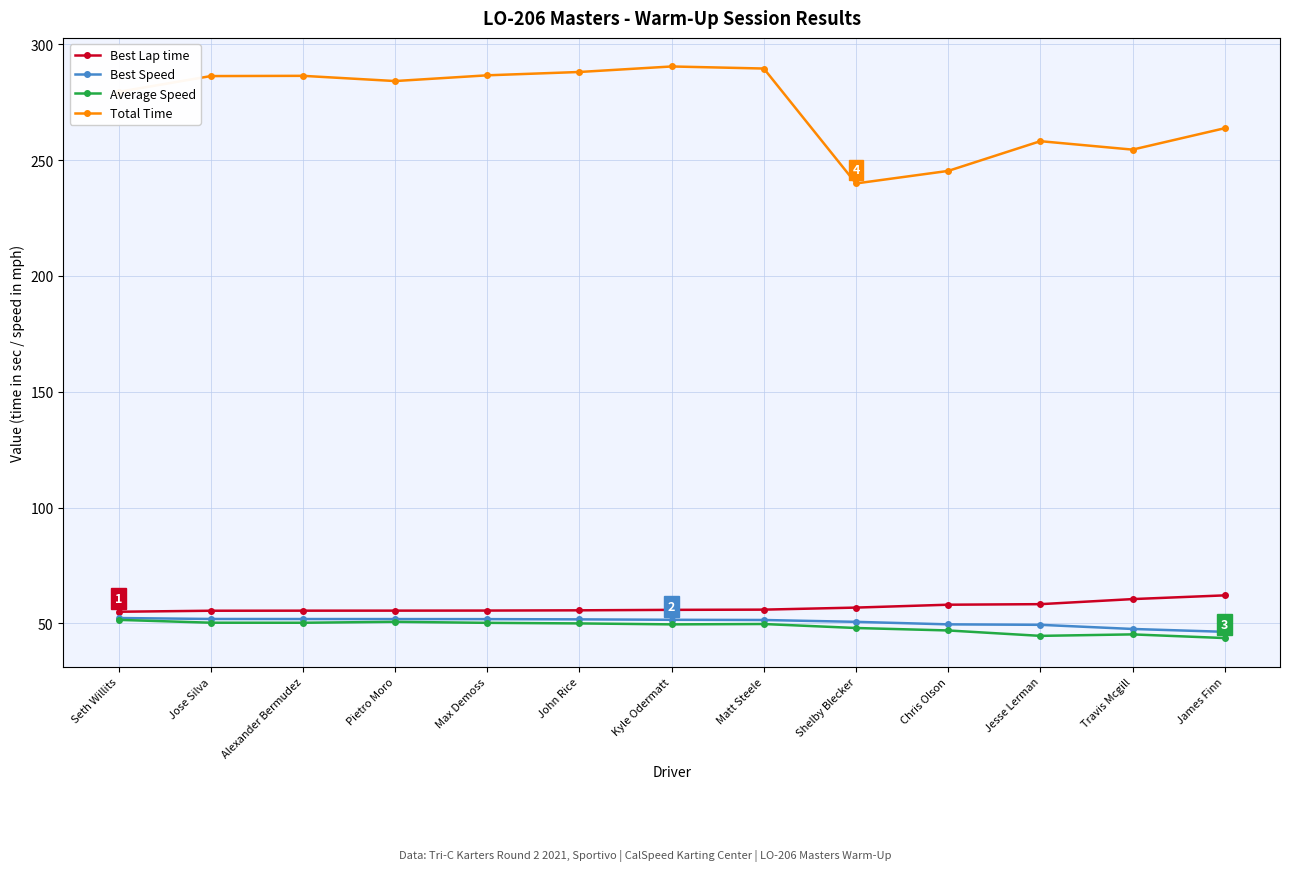

How many series are shown in this chart?

4